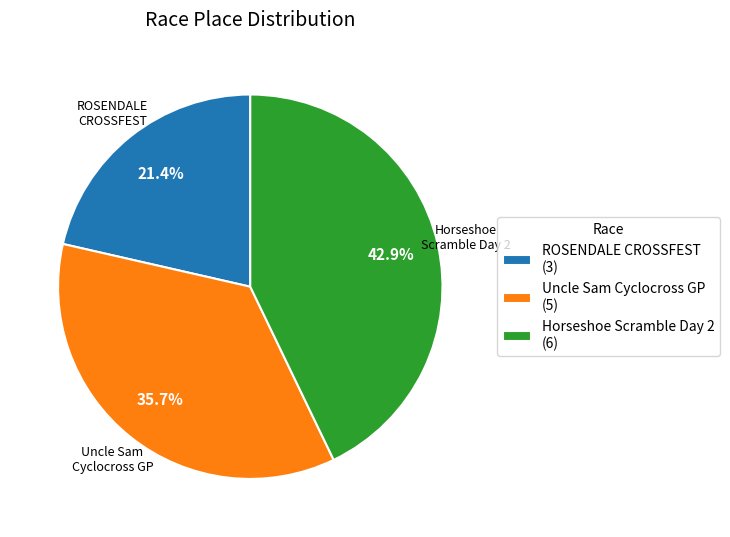

True or false: Uncle Sam Cyclocross GP accounts for 36% of the total.

True